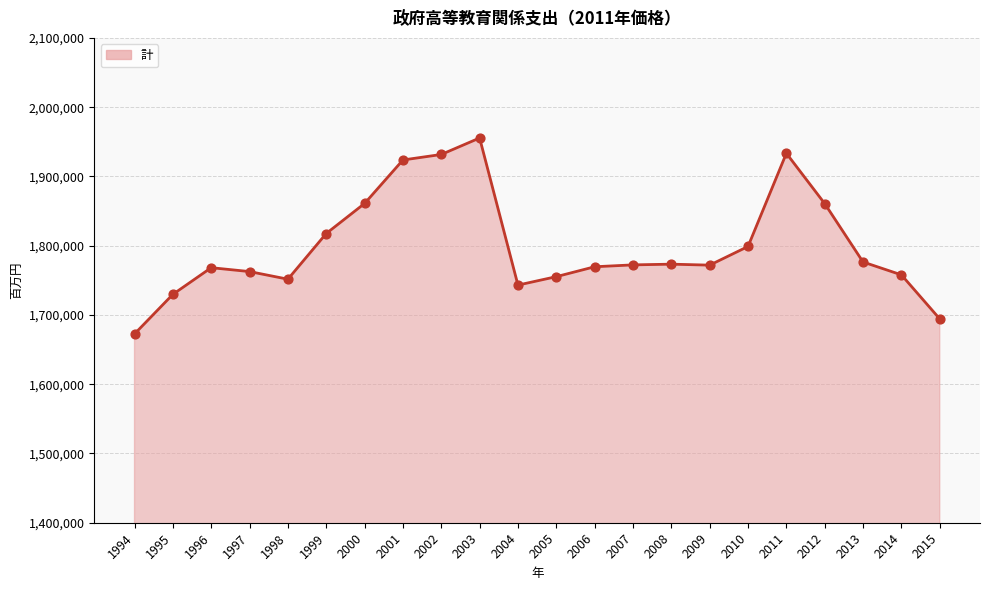

What is the ratio of the value at 2006 to the value at 2000?

1.0